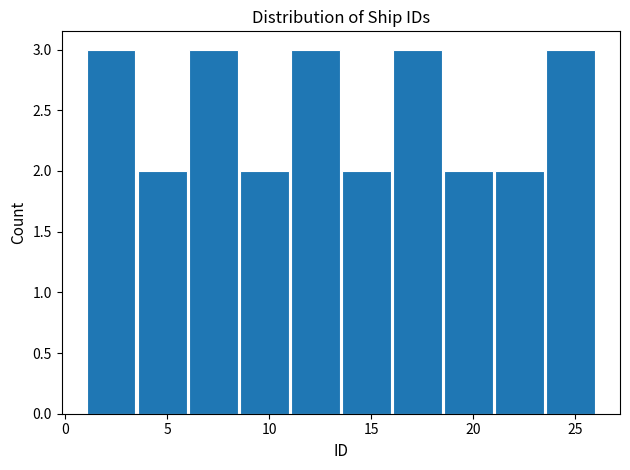

Reading left to right, transcribe this chart: for each bar, give the range it covers on the x-axis and its height. The values are not printed on the chart, so give them approximately, as read against the axis.

1.0 to 3.5: 3
3.5 to 6.0: 2
6.0 to 8.5: 3
8.5 to 11.0: 2
11.0 to 13.5: 3
13.5 to 16.0: 2
16.0 to 18.5: 3
18.5 to 21.0: 2
21.0 to 23.5: 2
23.5 to 26.0: 3